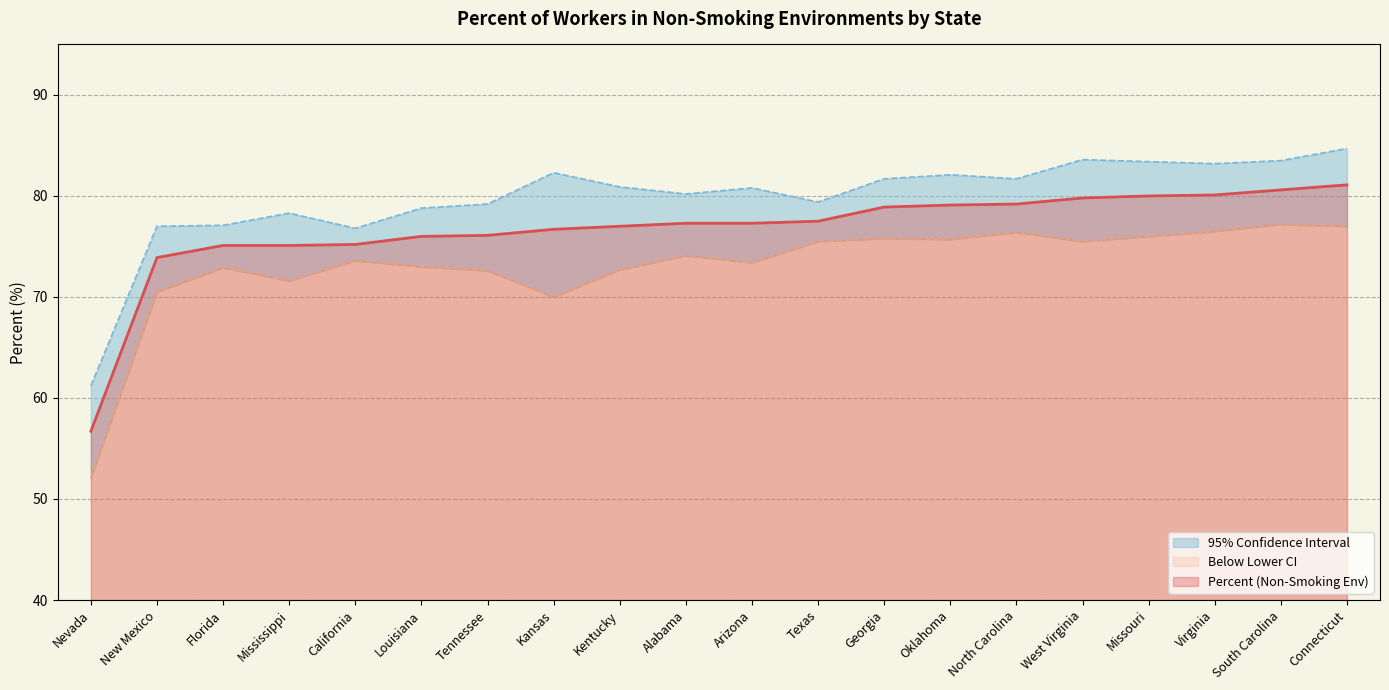

How many interior local valleys does the Upper 95% CI series have?

5